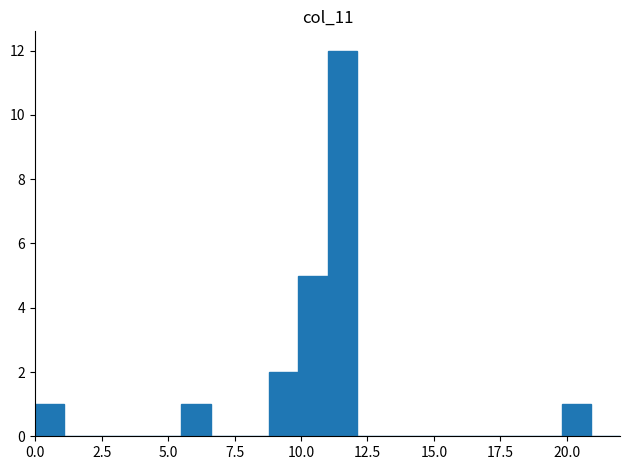

Around what value on the x-axis is the tallest bar? Give the approximate position of its centre, as read against the axis.

11.5